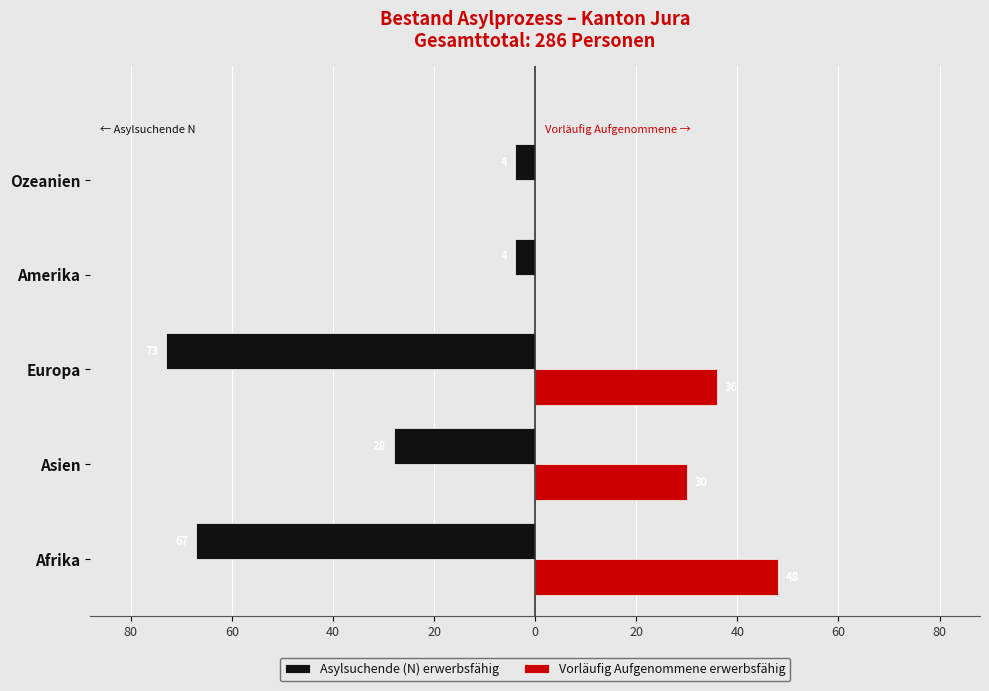

What is the difference between the maximum and minimum values in the Asylsuchende (N) erwerbsfähig series?

69